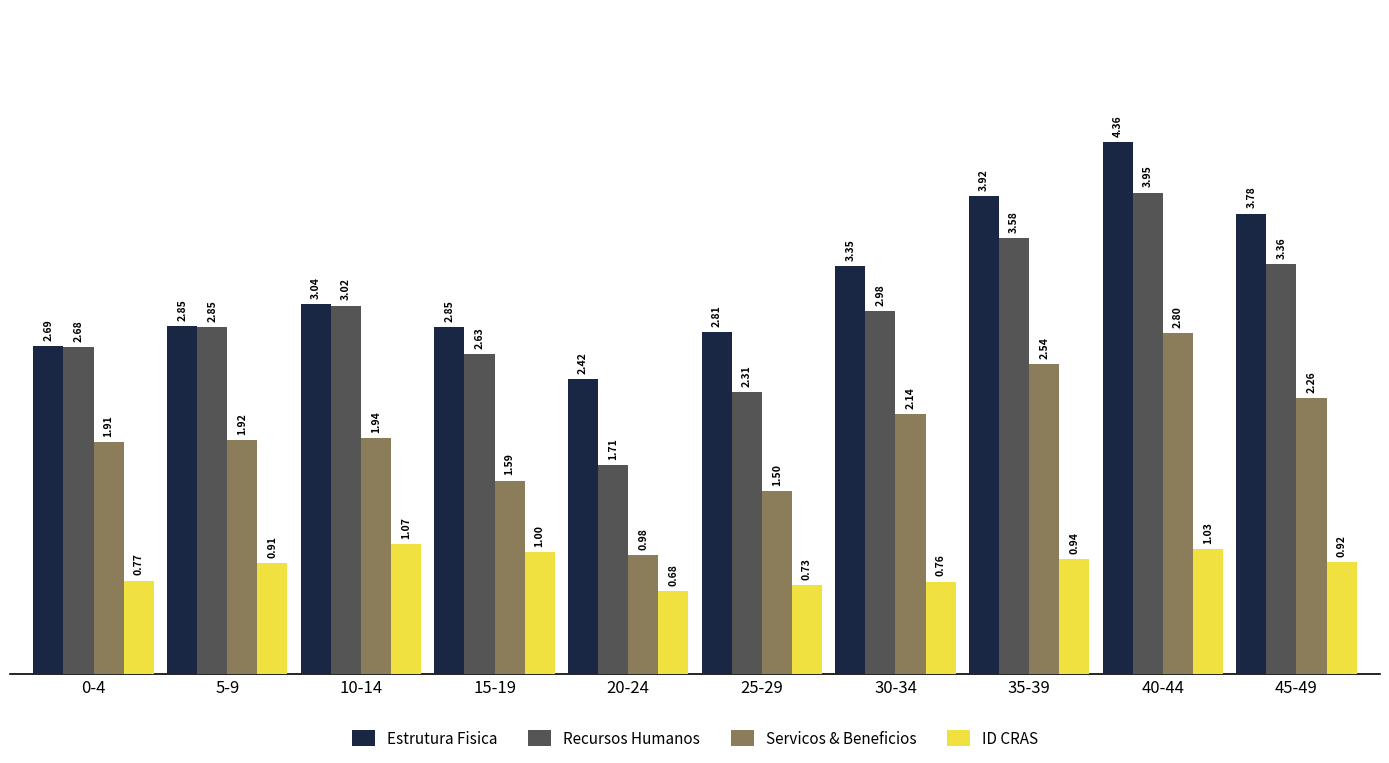

Is the value of Recursos Humanos at 5-9 greater than the value of Servicos & Beneficios at 30-34?

Yes